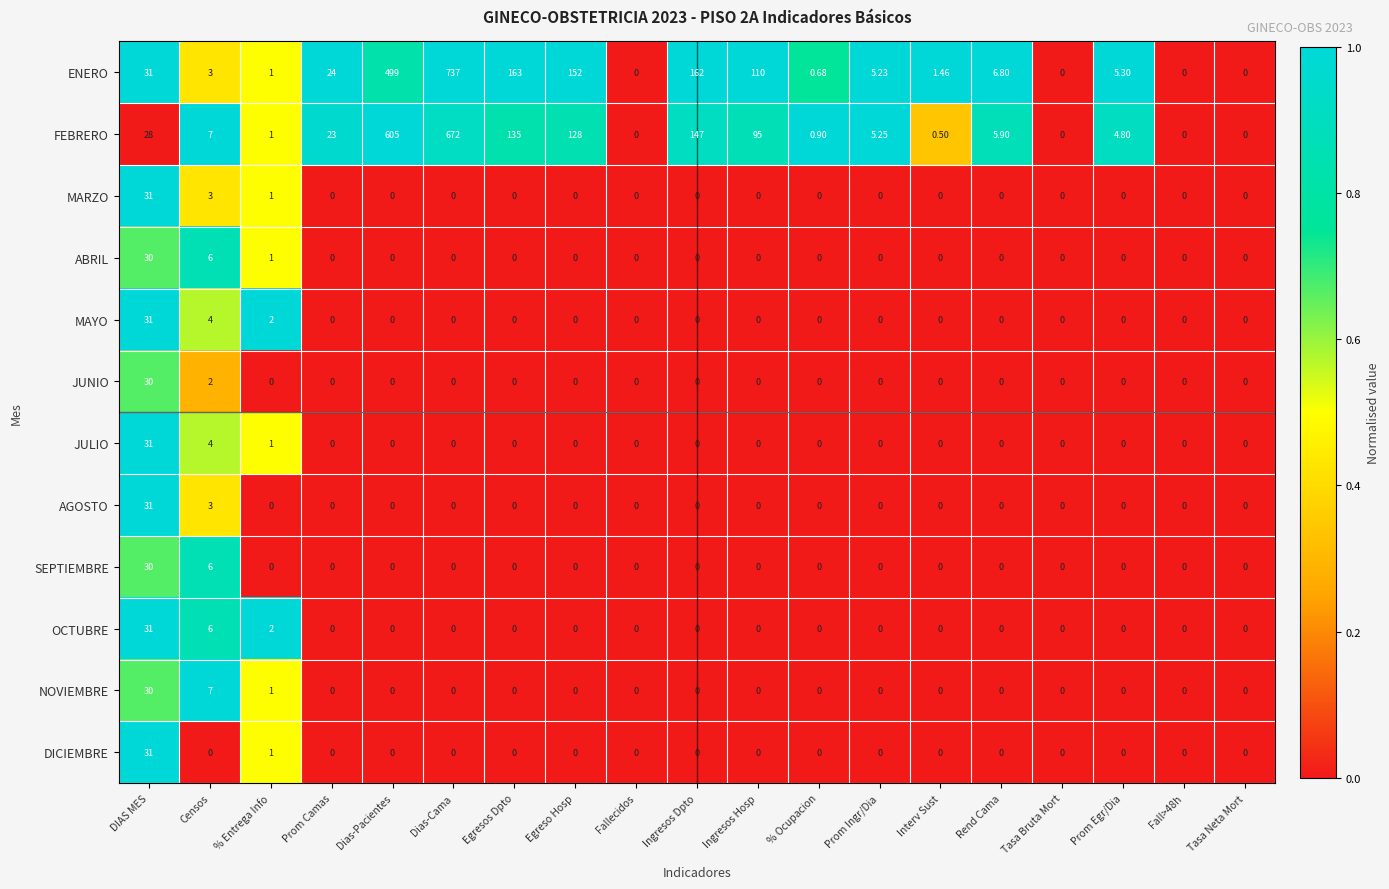

Which series has the largest range (max minus min)?

ENERO